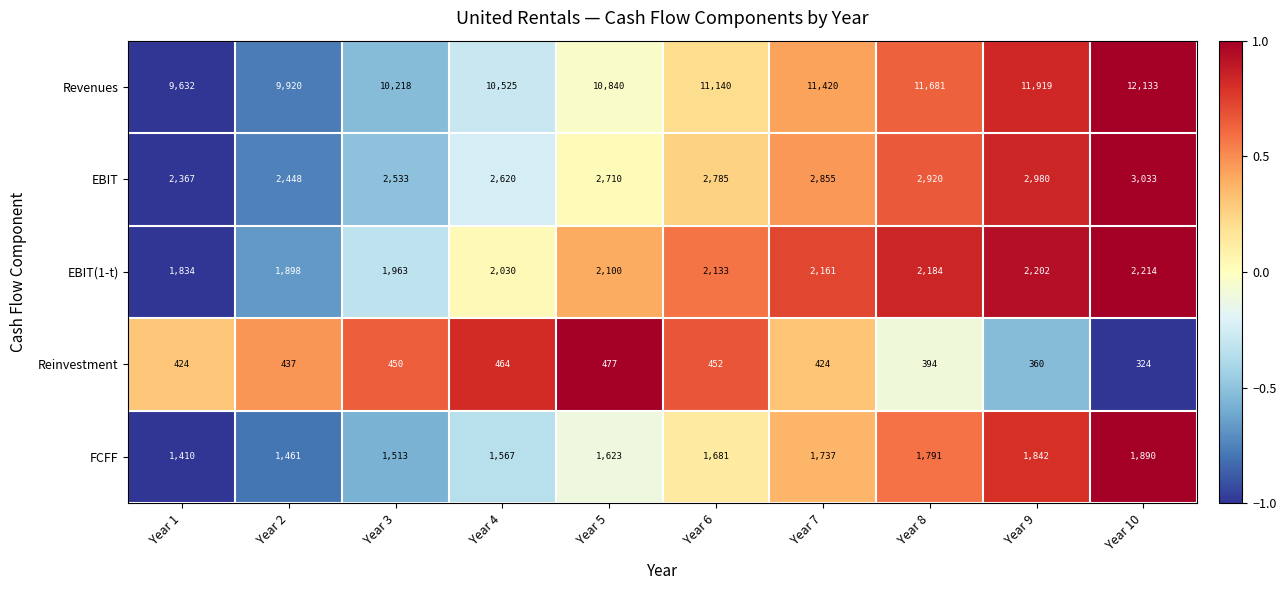

Which series has the widest spread of values?

Revenues